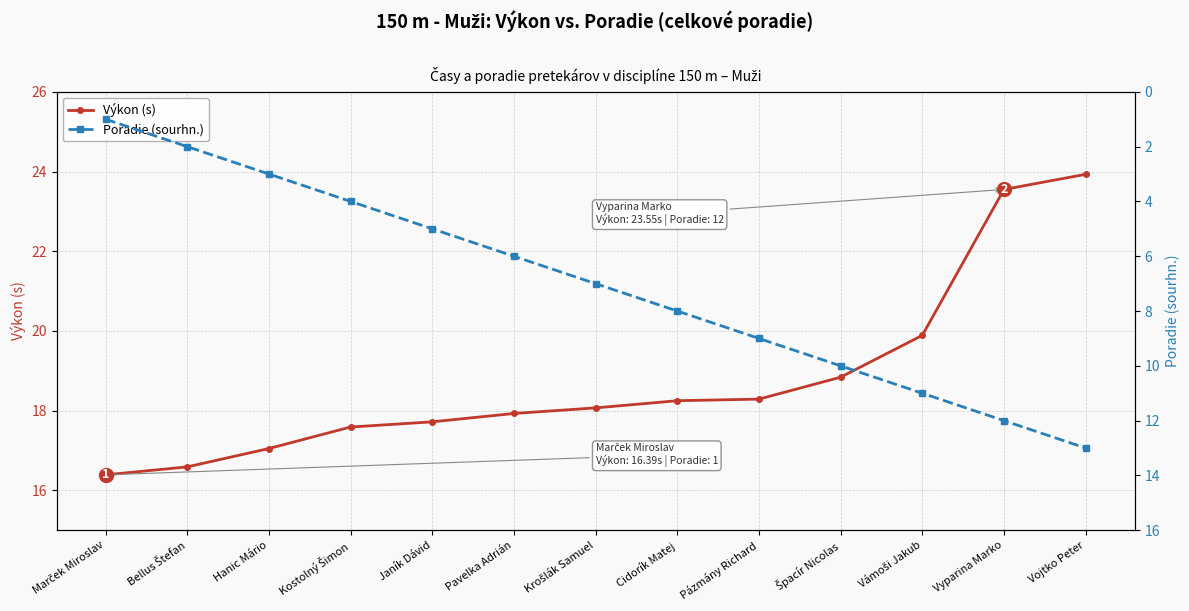

What is the lowest value of the Poradie (sourhn.) series?

1.0